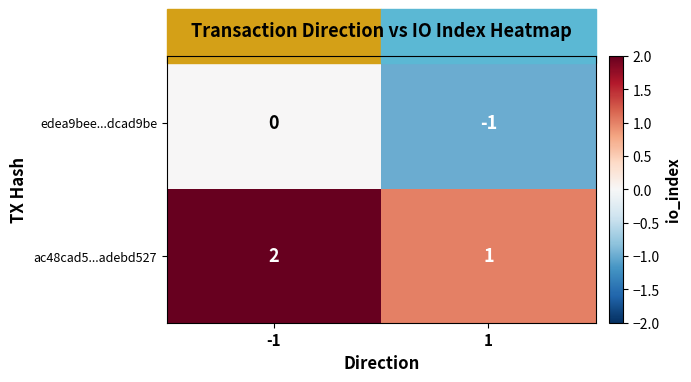

What is the sum of the ac48cad5...adebd527 values at -1 and 1?

3